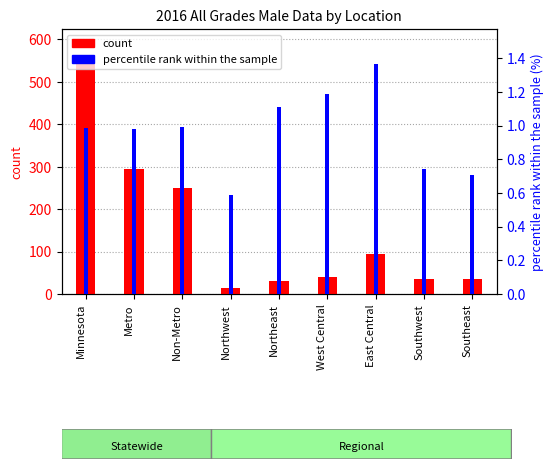

Reading left to right, transcribe all the data shown in this chart.

count: Minnesota=543.0	Metro=294.0	Non-Metro=249.0	Northwest=14.0	Northeast=30.0	West Central=39.0	East Central=95.0	Southwest=35.0	Southeast=36.0
percentile rank within the sample: Minnesota=1.0	Metro=1.0	Non-Metro=1.0	Northwest=0.6	Northeast=1.1	West Central=1.2	East Central=1.4	Southwest=0.7	Southeast=0.7